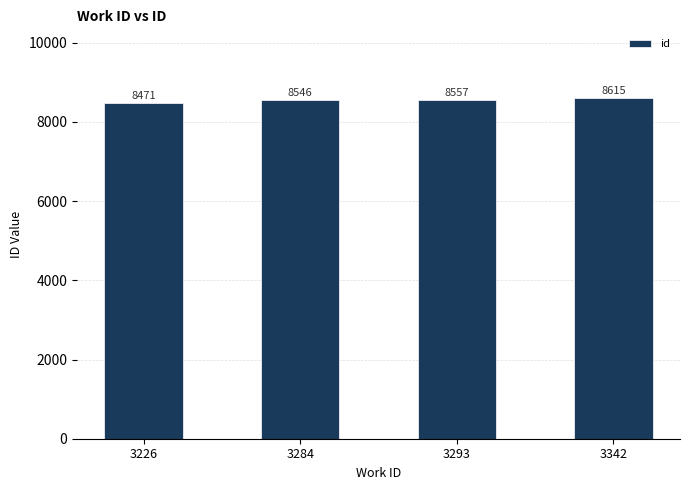

Count the number of data series in this chart.

1